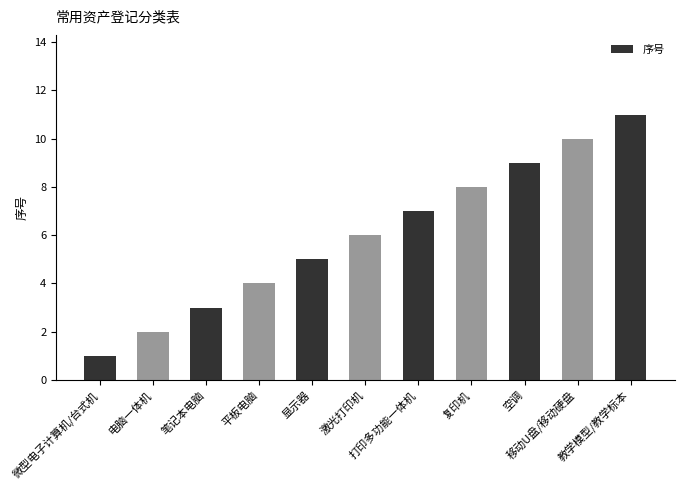

Does the chart contain stacked bars?

No